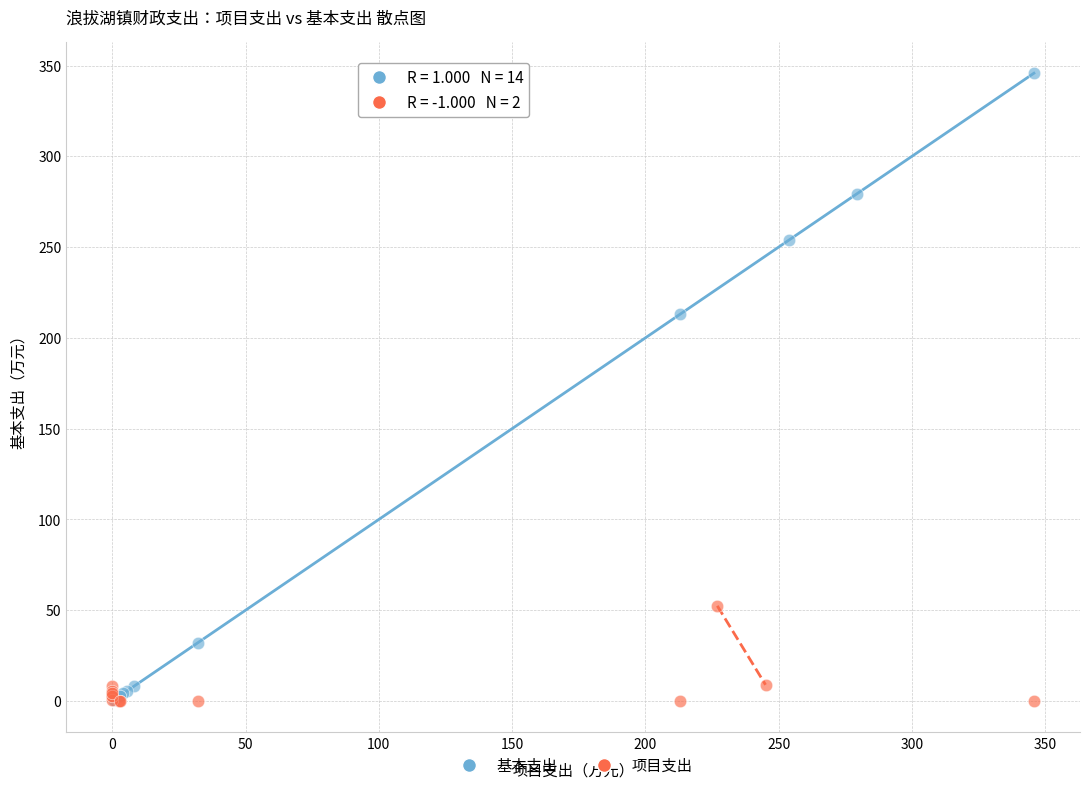

Which series contains the highest Y value?

基本支出